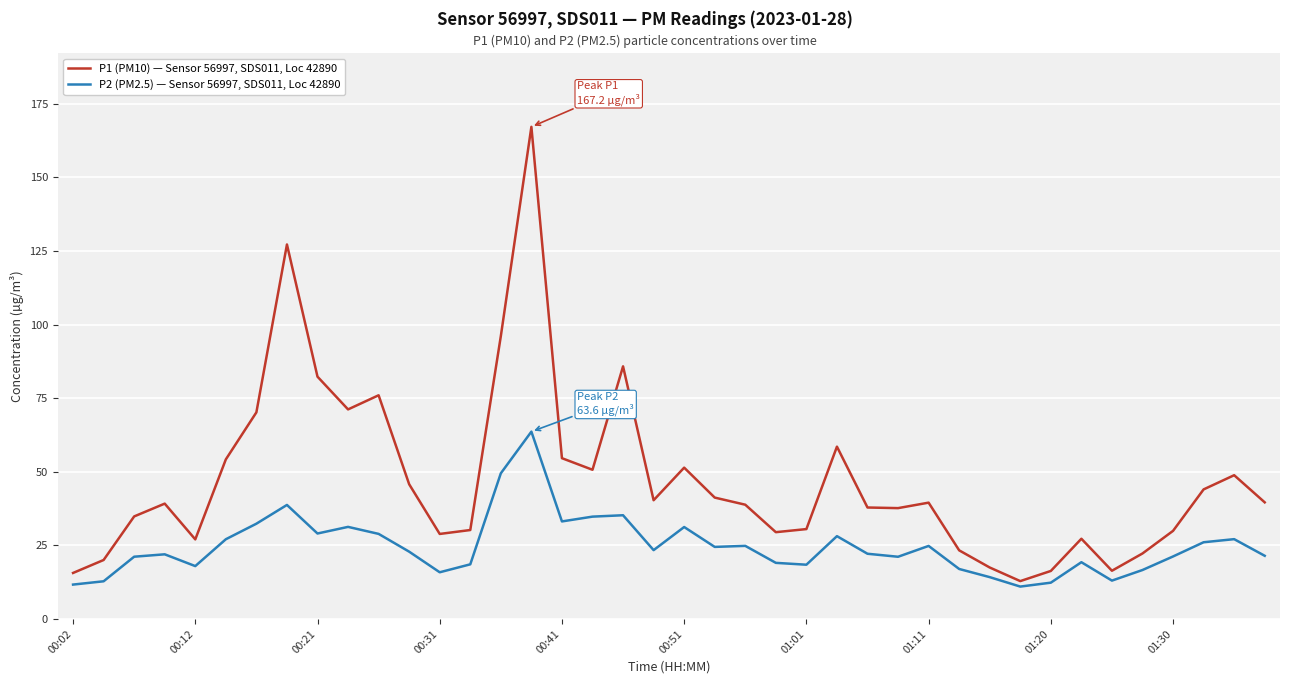

What is the lowest value of the P1 (PM10) — Sensor 56997, SDS011, Loc 42890 series?

12.9